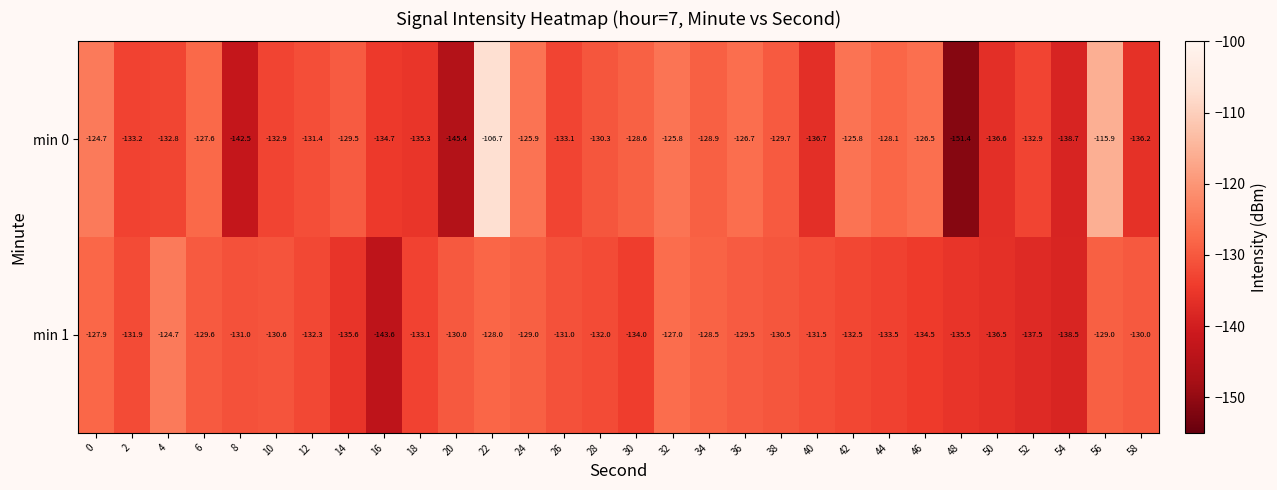

True or false: min 1 has a value of -138.5 at 54.

True